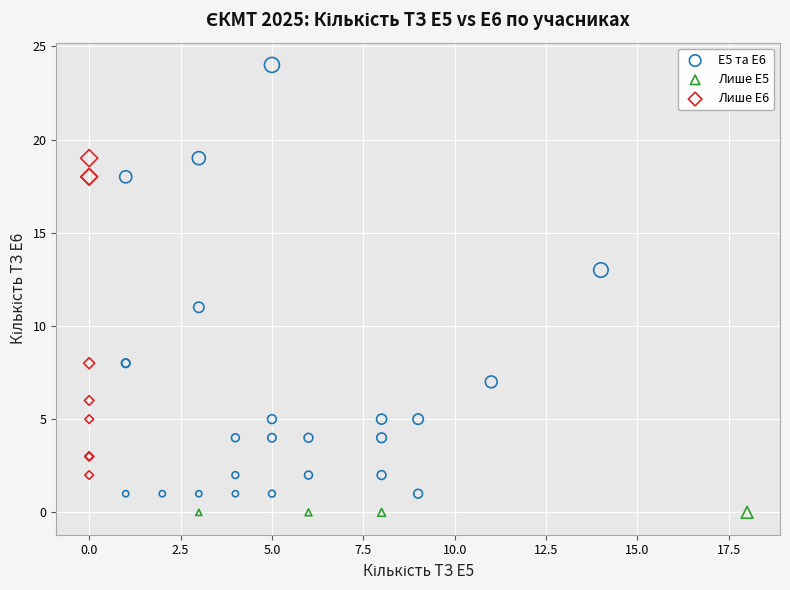

Which series contains the highest Y value?

E5 та E6